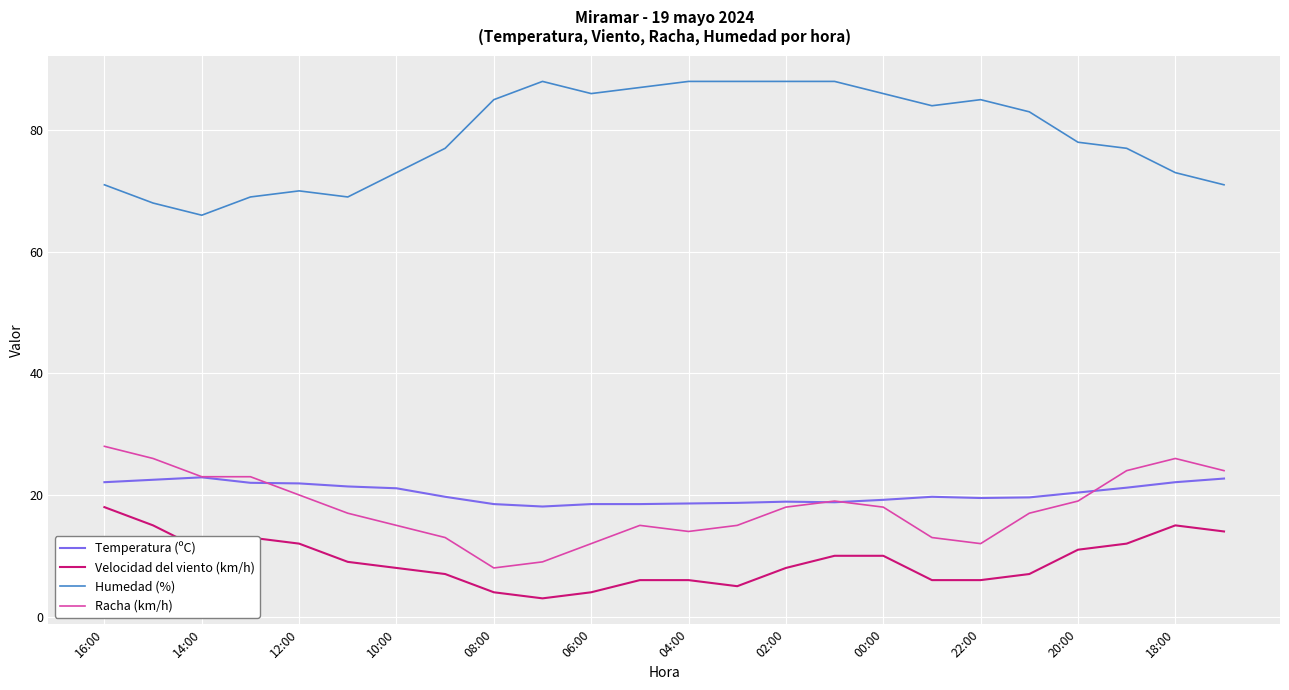

What is the minimum value shown in the chart?

3.0